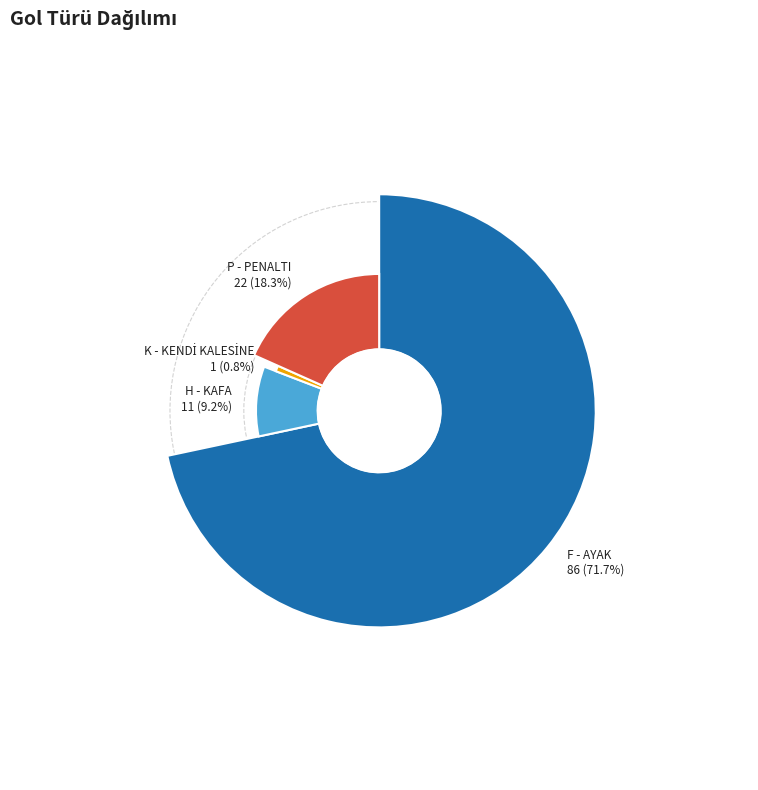

What percentage do F - AYAK and H - KAFA together represent?

80.8%